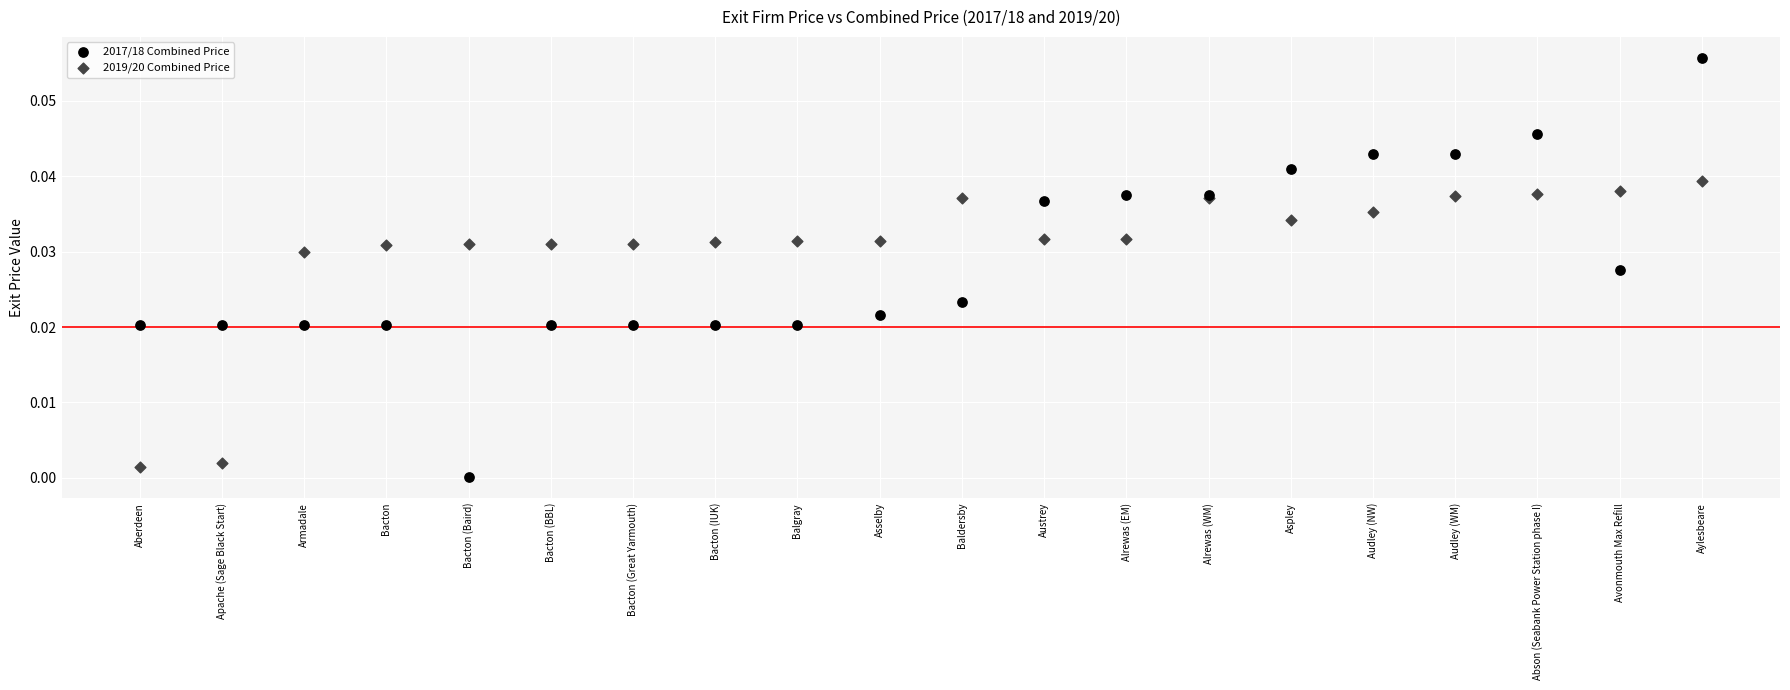

Which series contains the lowest Y value?

2017/18 Combined Price